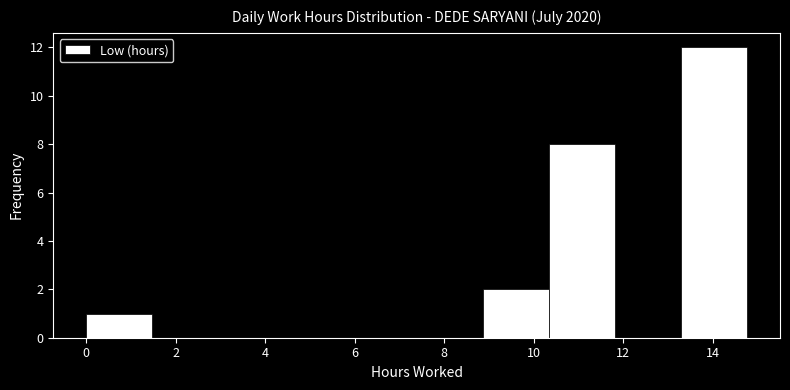

Reading left to right, list every bar in this chart as the range it spans on the x-axis followed by its height. Neither the bar edges nor the heights are printed on the chart, so give them approximately, as read against the axes.

0.0 to 1.4: 1
1.4 to 3.0: 0
3.0 to 4.4: 0
4.4 to 6.0: 0
6.0 to 7.4: 0
7.4 to 8.8: 0
8.8 to 10.4: 2
10.4 to 11.8: 8
11.8 to 13.2: 0
13.2 to 14.8: 12